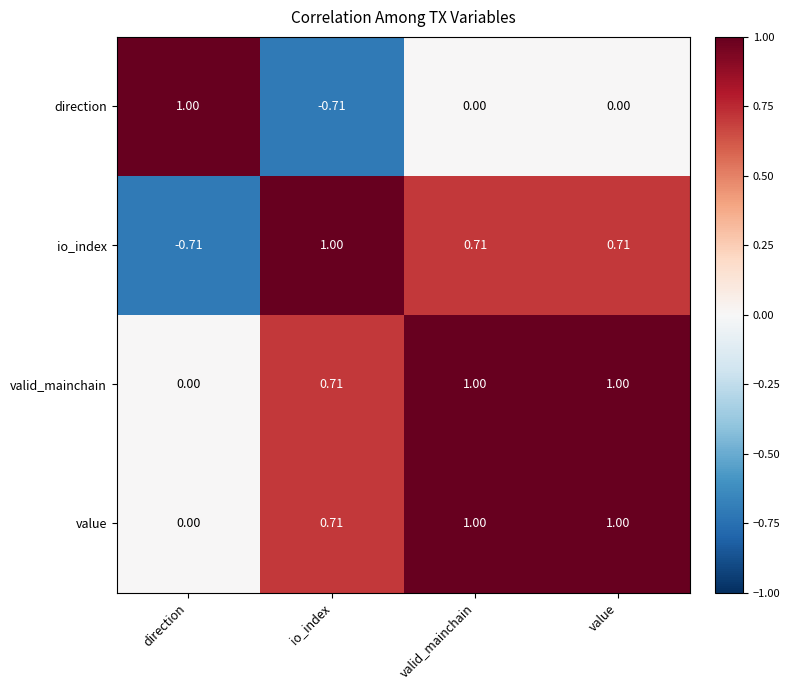

Where is io_index nearest to the value 0?

direction